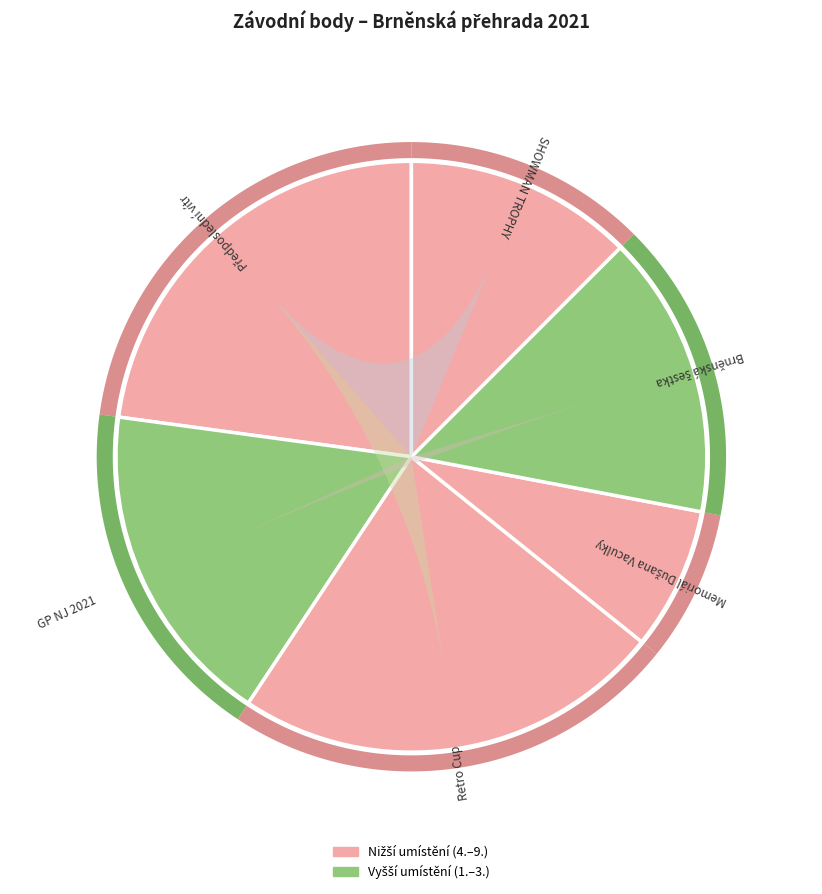

What is the largest slice in the pie chart?

Retro Cup